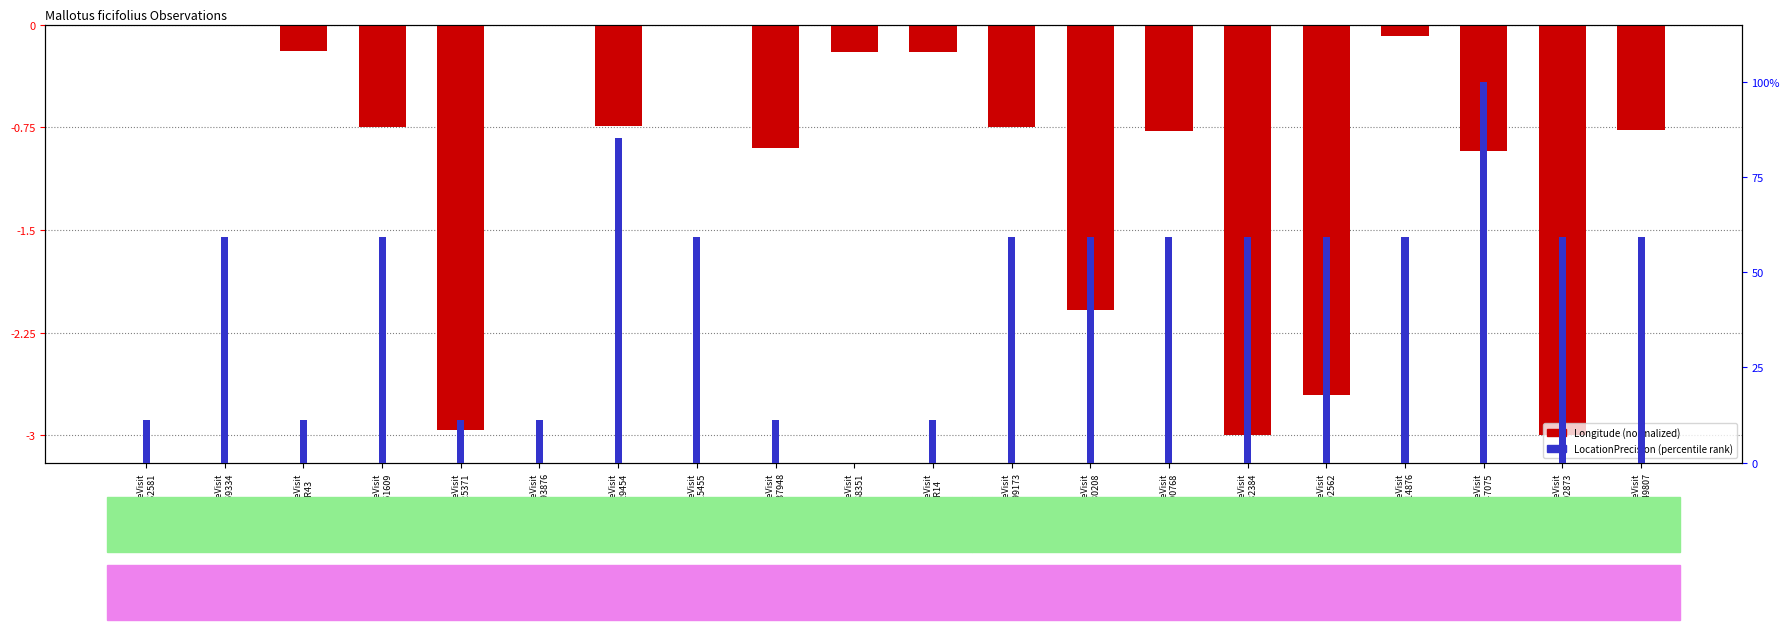

What is the greatest value displayed?

100.0